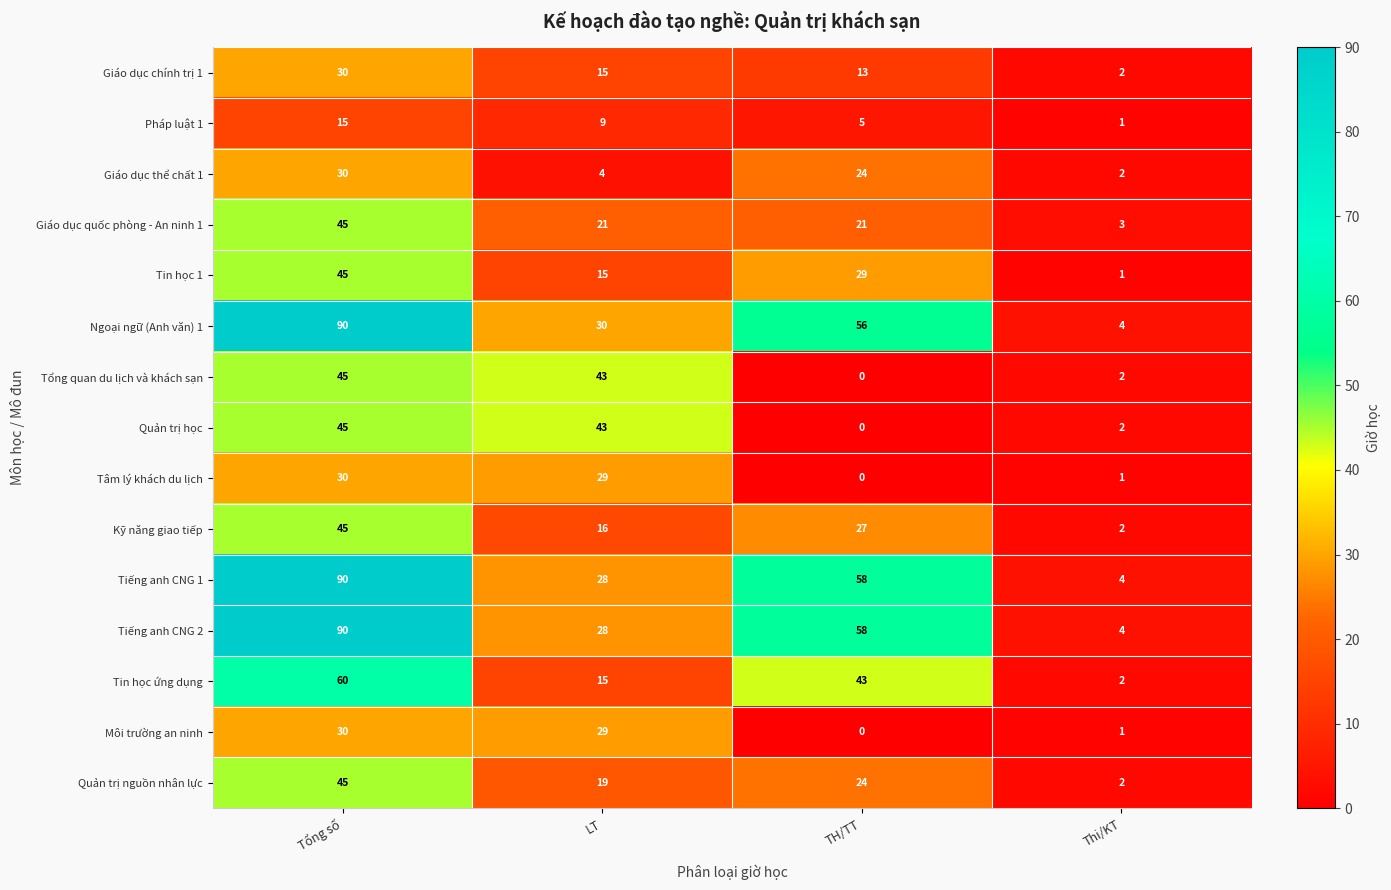

At which category is the sum across all series the highest?

Tổng số